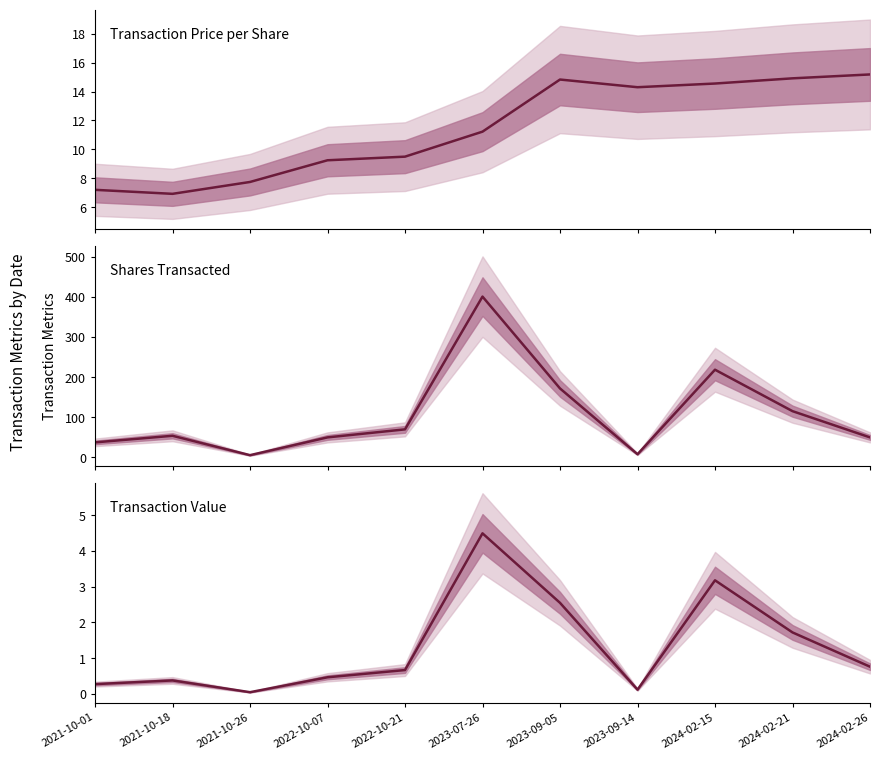

True or false: Transaction Price per Share has more than 1 points higher than both neighbors.

False